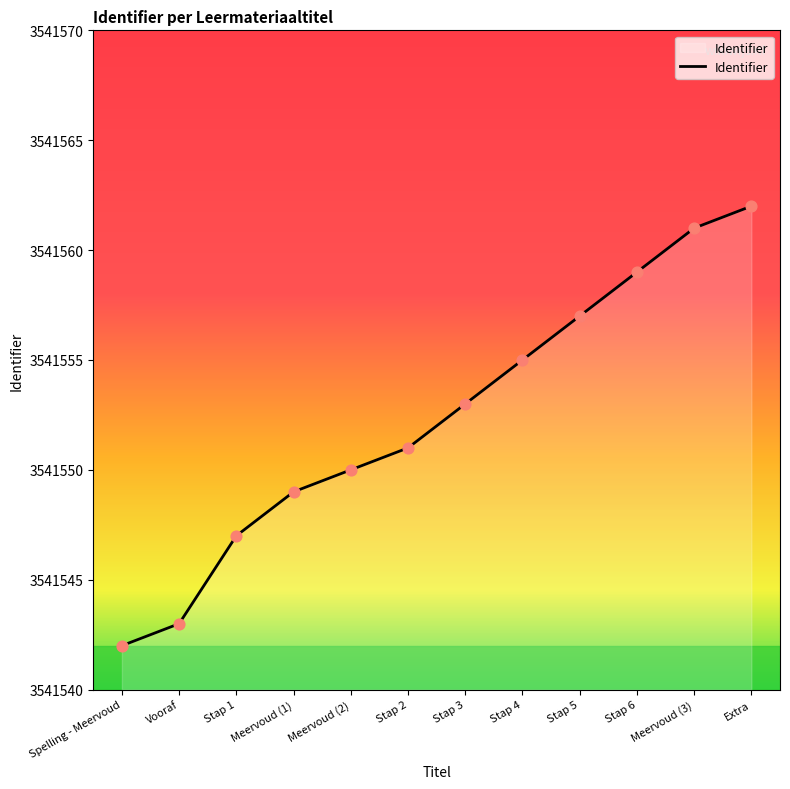

Between Stap 1 and Stap 6, which is larger?

Stap 6